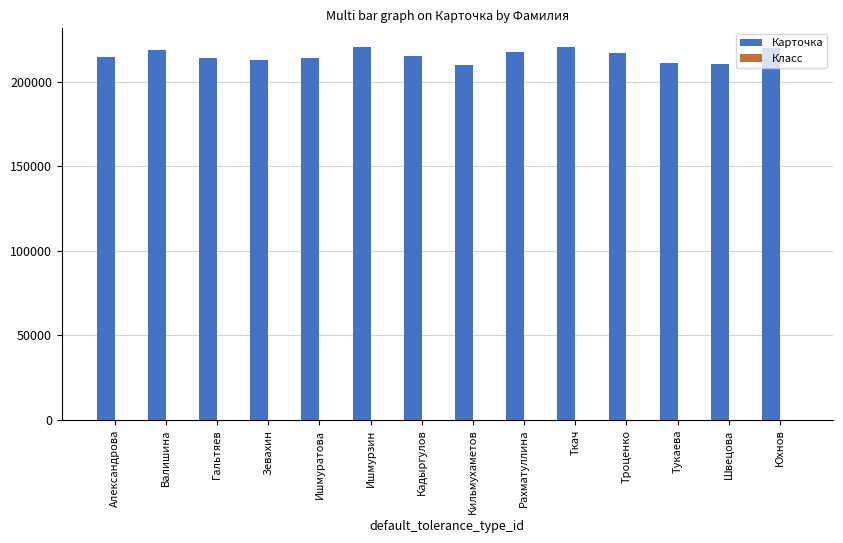

True or false: Карточка has a value of 215128 at Кадыргулов.

True